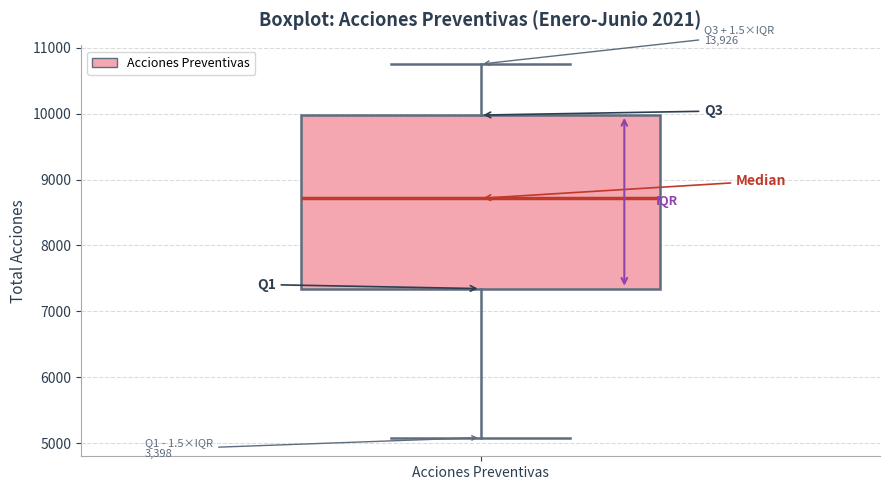

Read this box plot against the y-axis: the position of the median line, the range covered by the box, and the ends of both whiskers. The values are not printed on the chart, so give them approximately, as read against the axis.

median 8700, box 7300 to 10000, whiskers 5100 to 10800